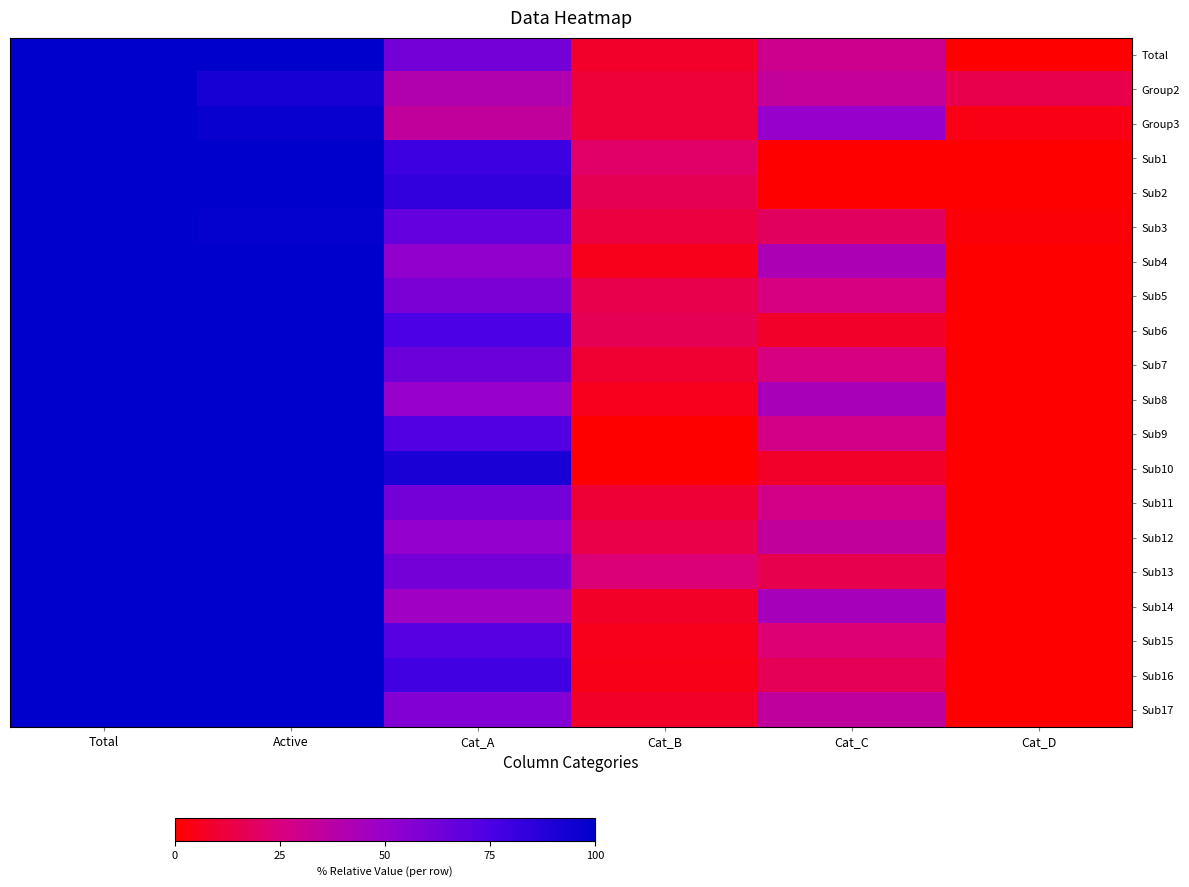

Which label corresponds to the largest value in the chart?

Total